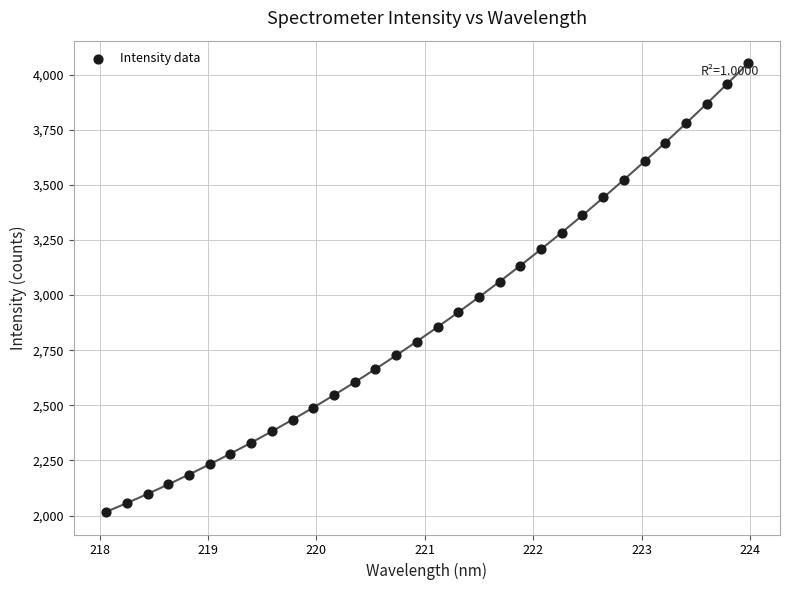

What is the range of Y values (max minus min)?

2036.1